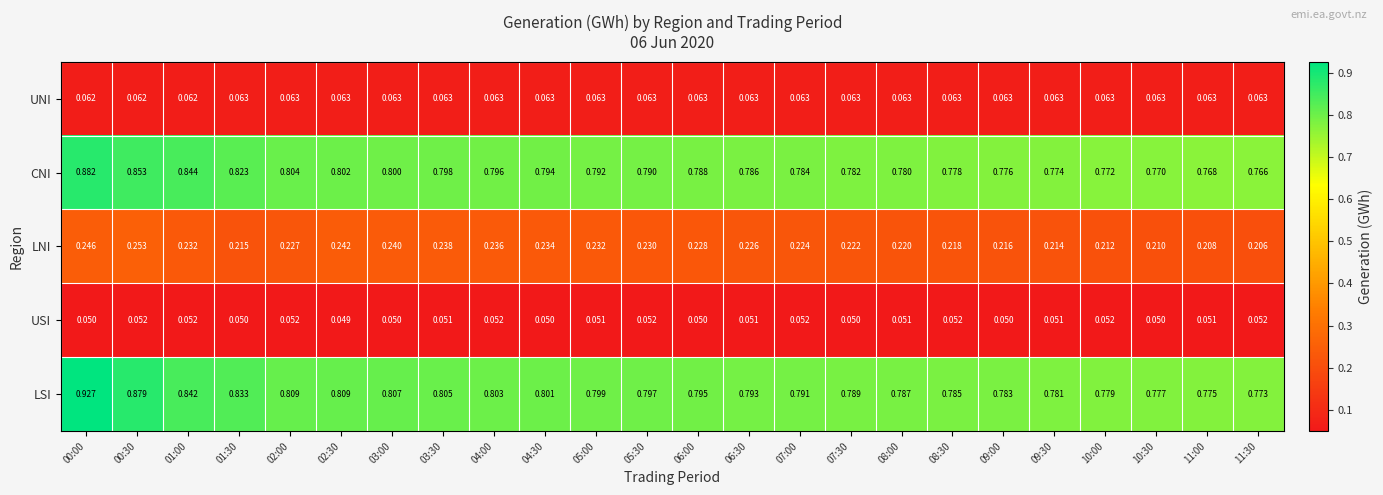

Which series has the largest total across all categories?

LSI